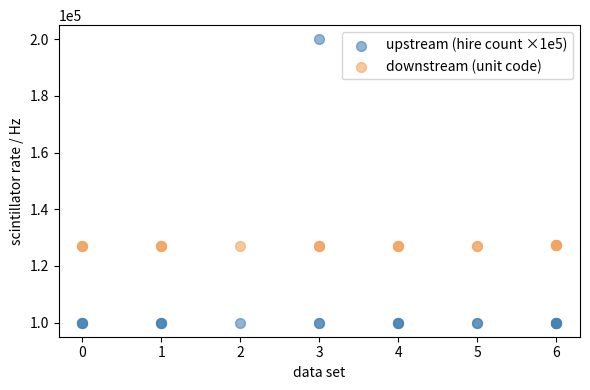

What is the X range (max minus min) for the scatter plot?

6